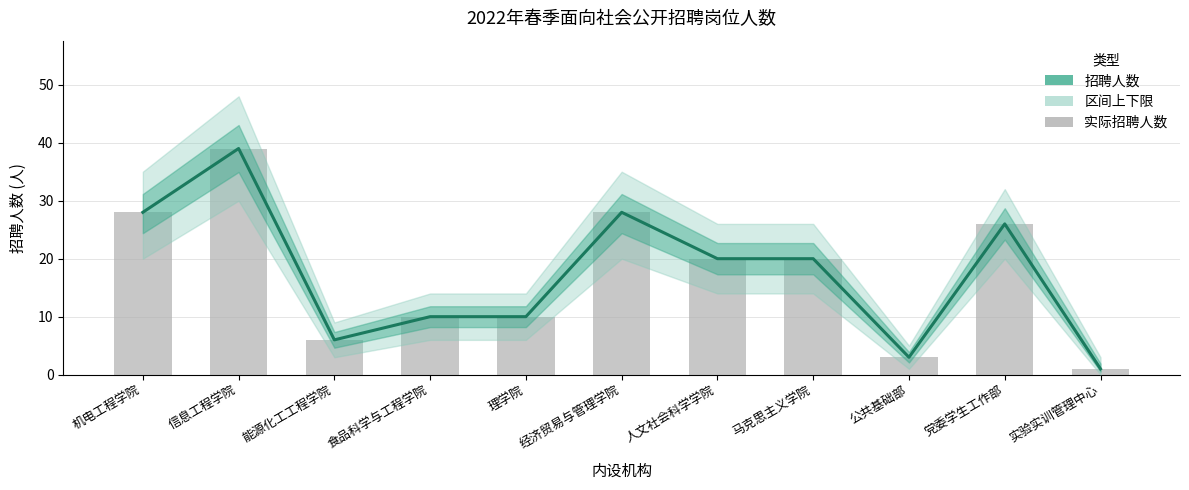

At which category does the chart reach its minimum across all series?

实验实训管理中心